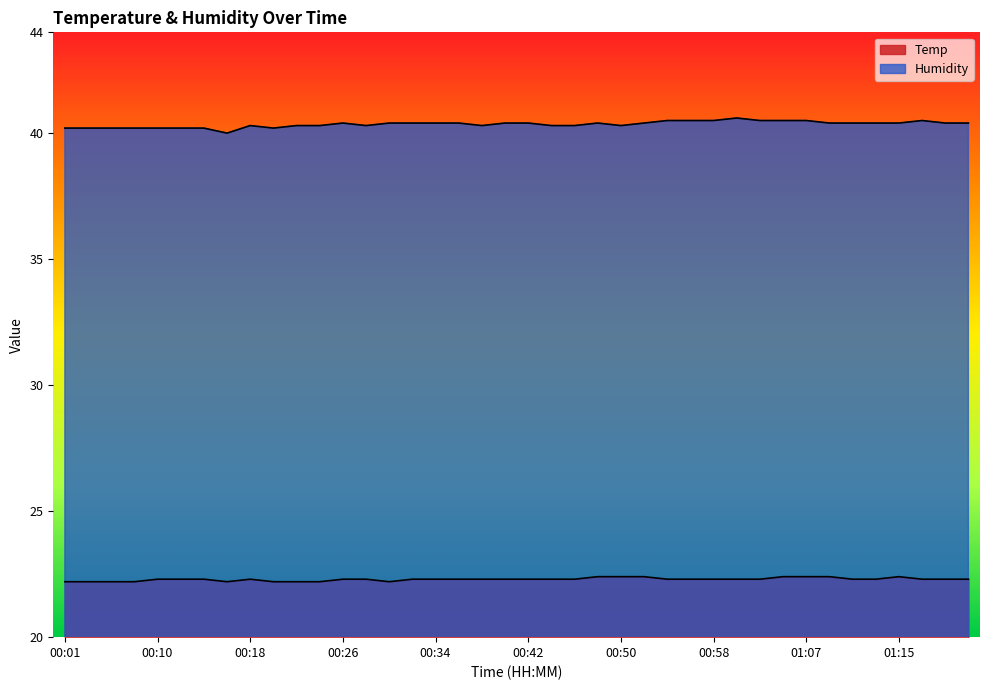

What is the value of the Humidity point at the 40th from the left?

40.4